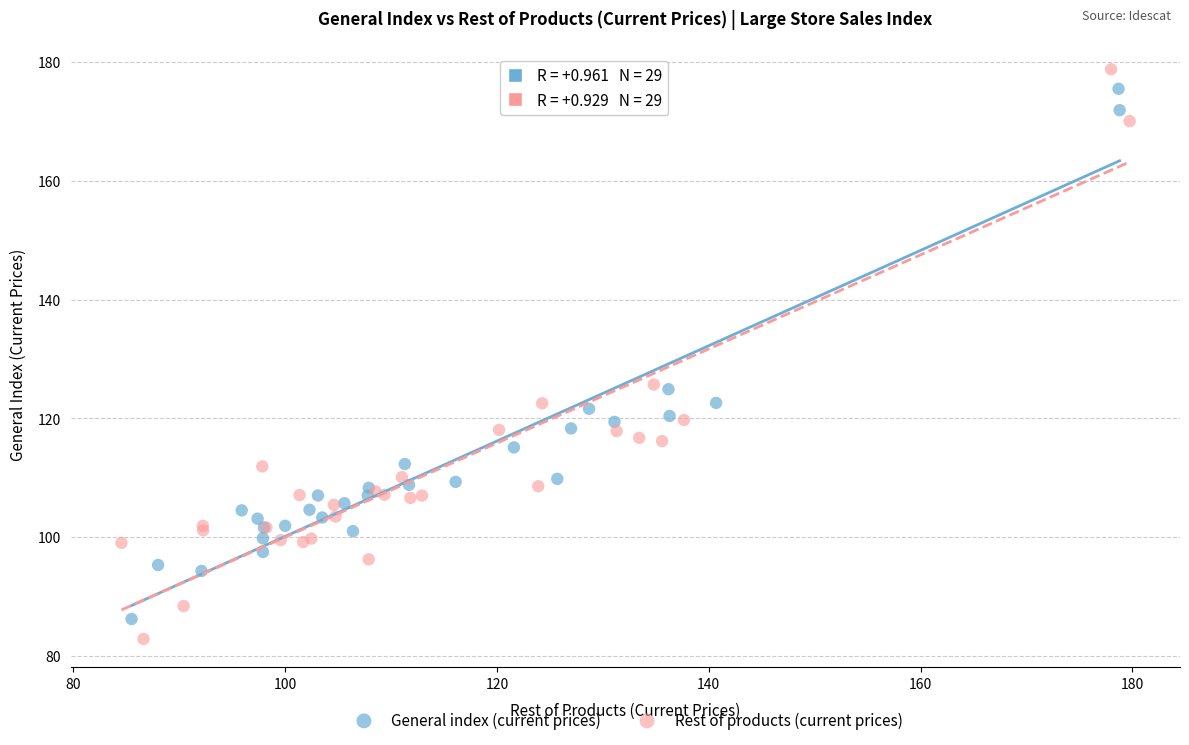

Which series has the largest Y range (max minus min)?

Rest of products (current prices)